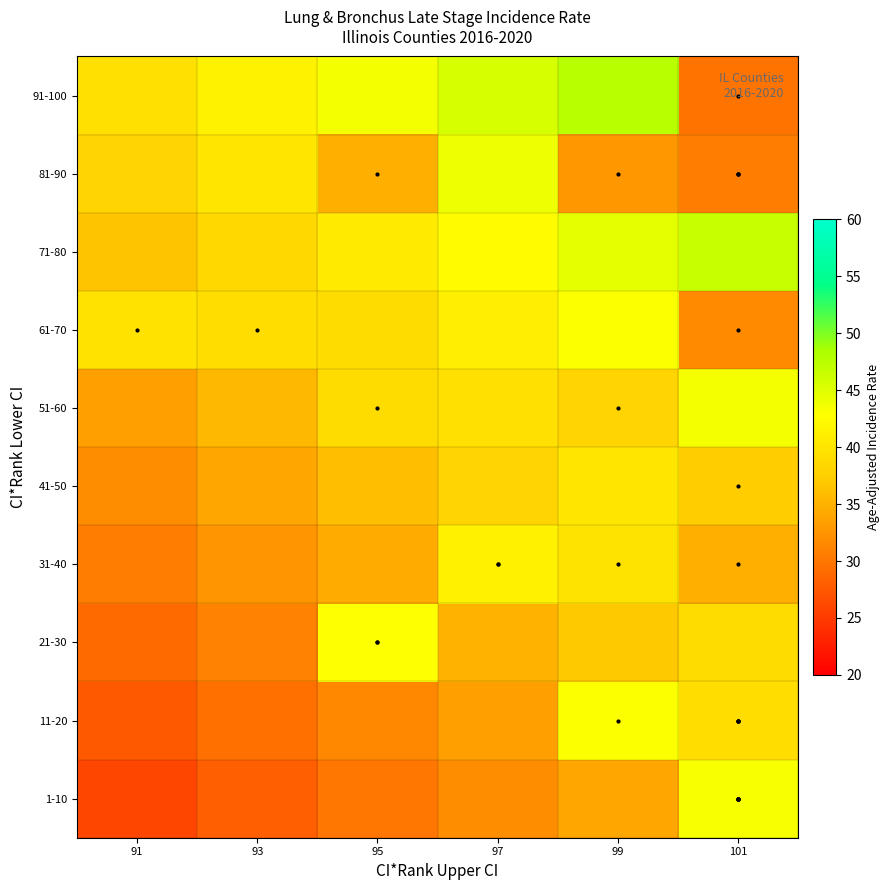

How many data points does each series have?

6